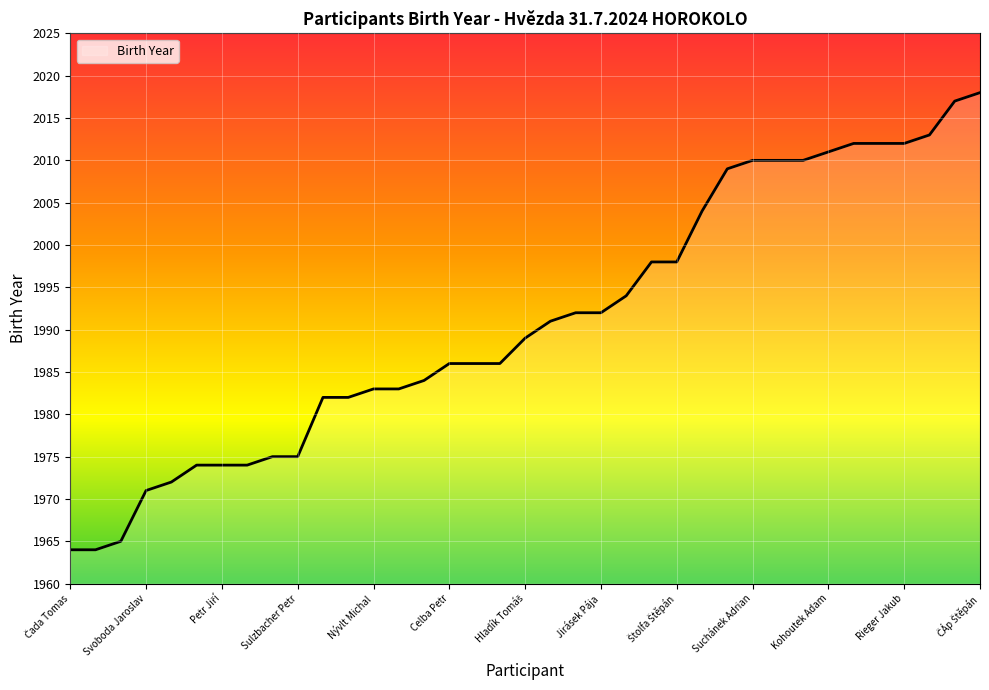

What is the difference between the maximum and minimum values?

54